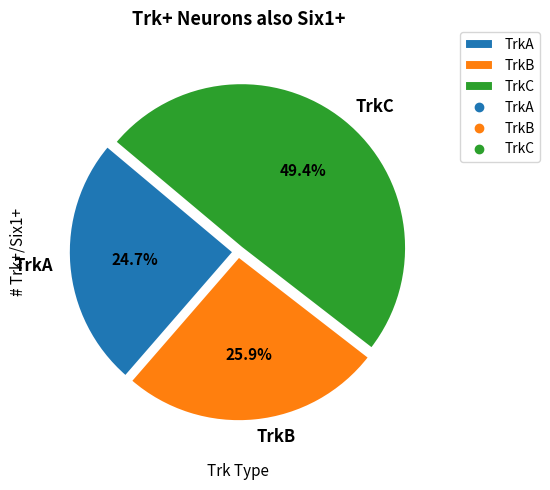

What is the ratio of the value at TrkB to the value at TrkC?

0.5